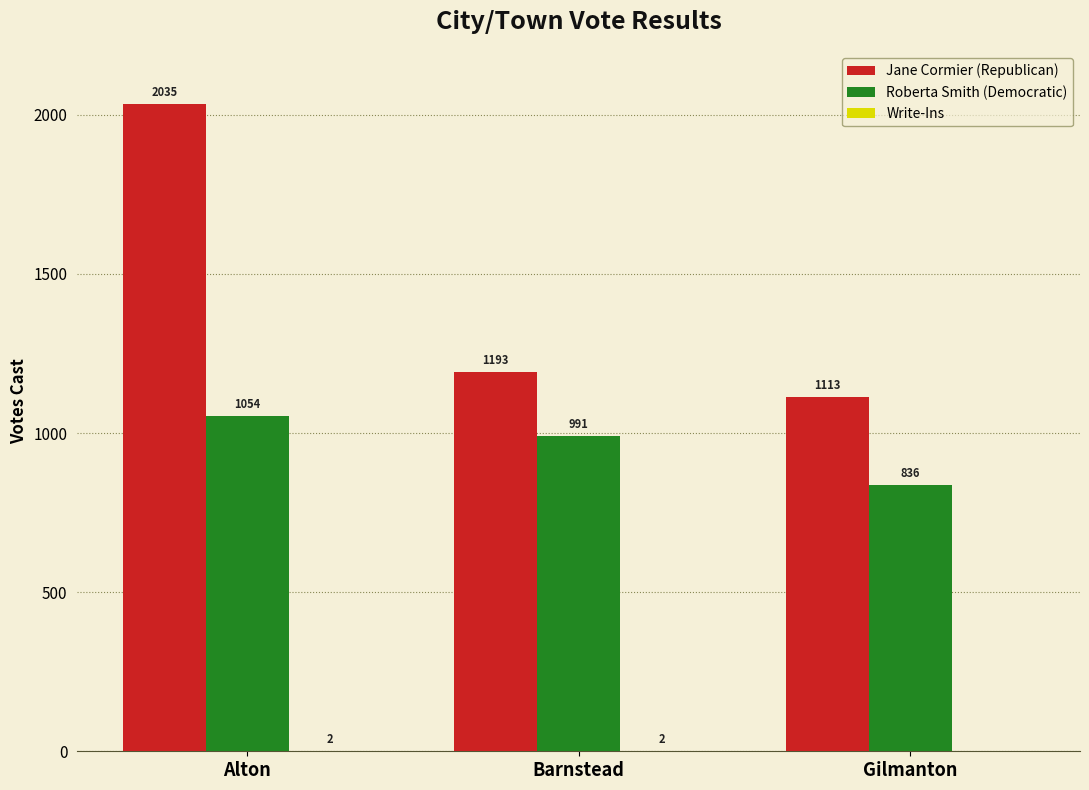

True or false: Jane Cormier (Republican) has a value of 1816 at Barnstead.

False